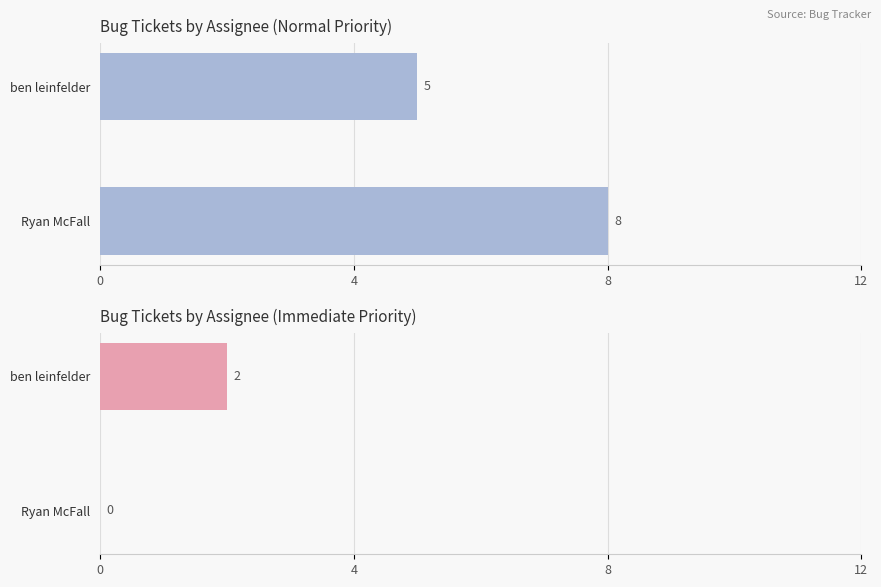

Are the bars grouped side by side (vs. stacked)?

Yes